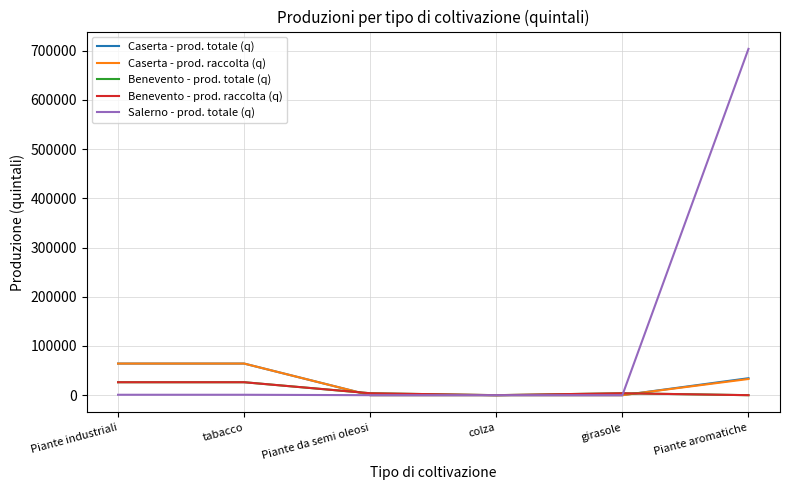

What position from the left is Piante aromatiche?

6